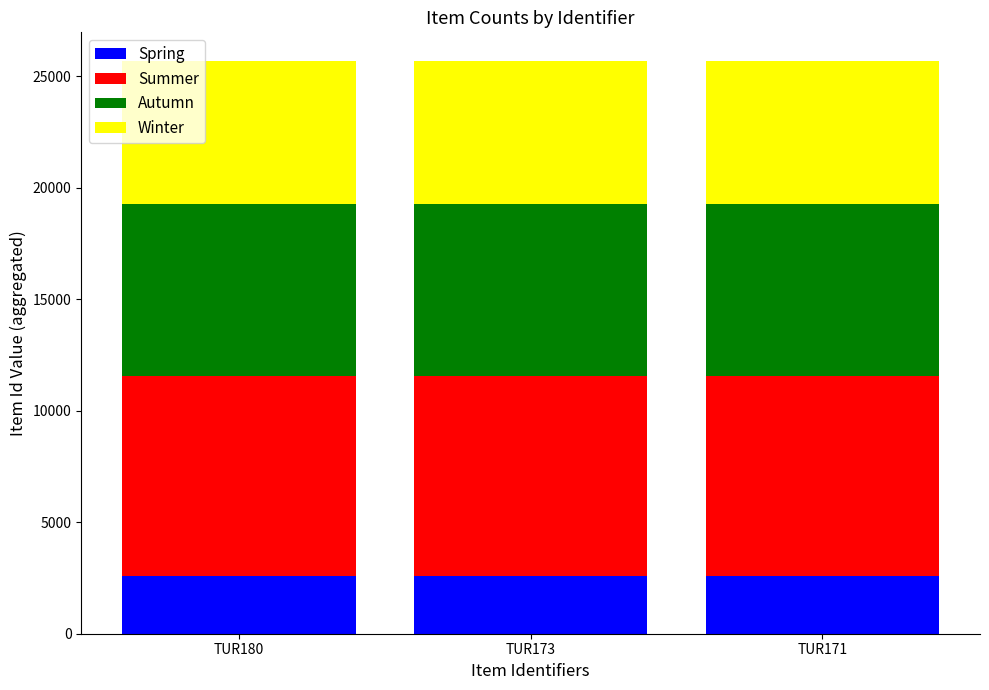

What is the sum of the Spring values at TUR173 and TUR171?

5136